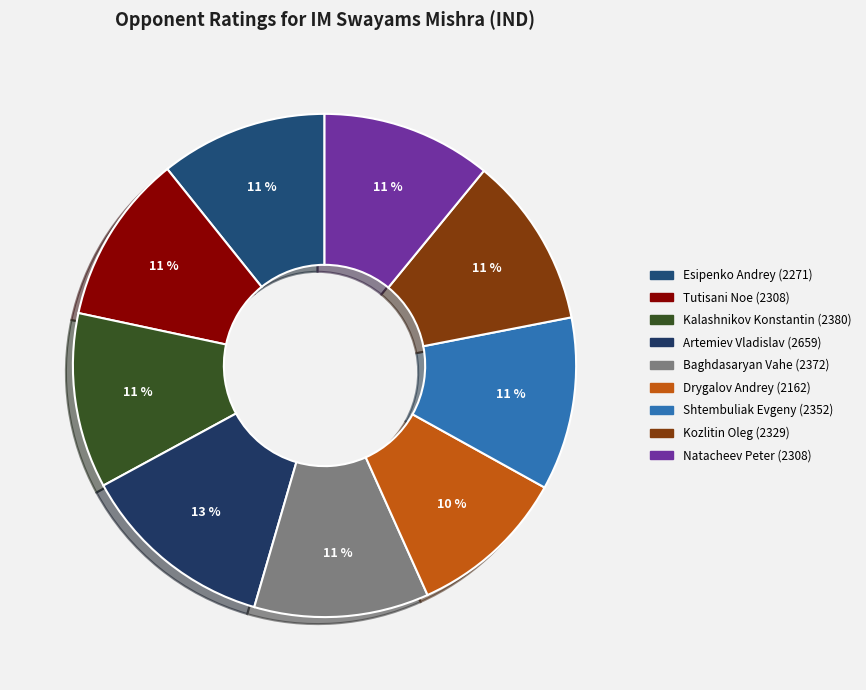

How many slices are in this pie chart?

9